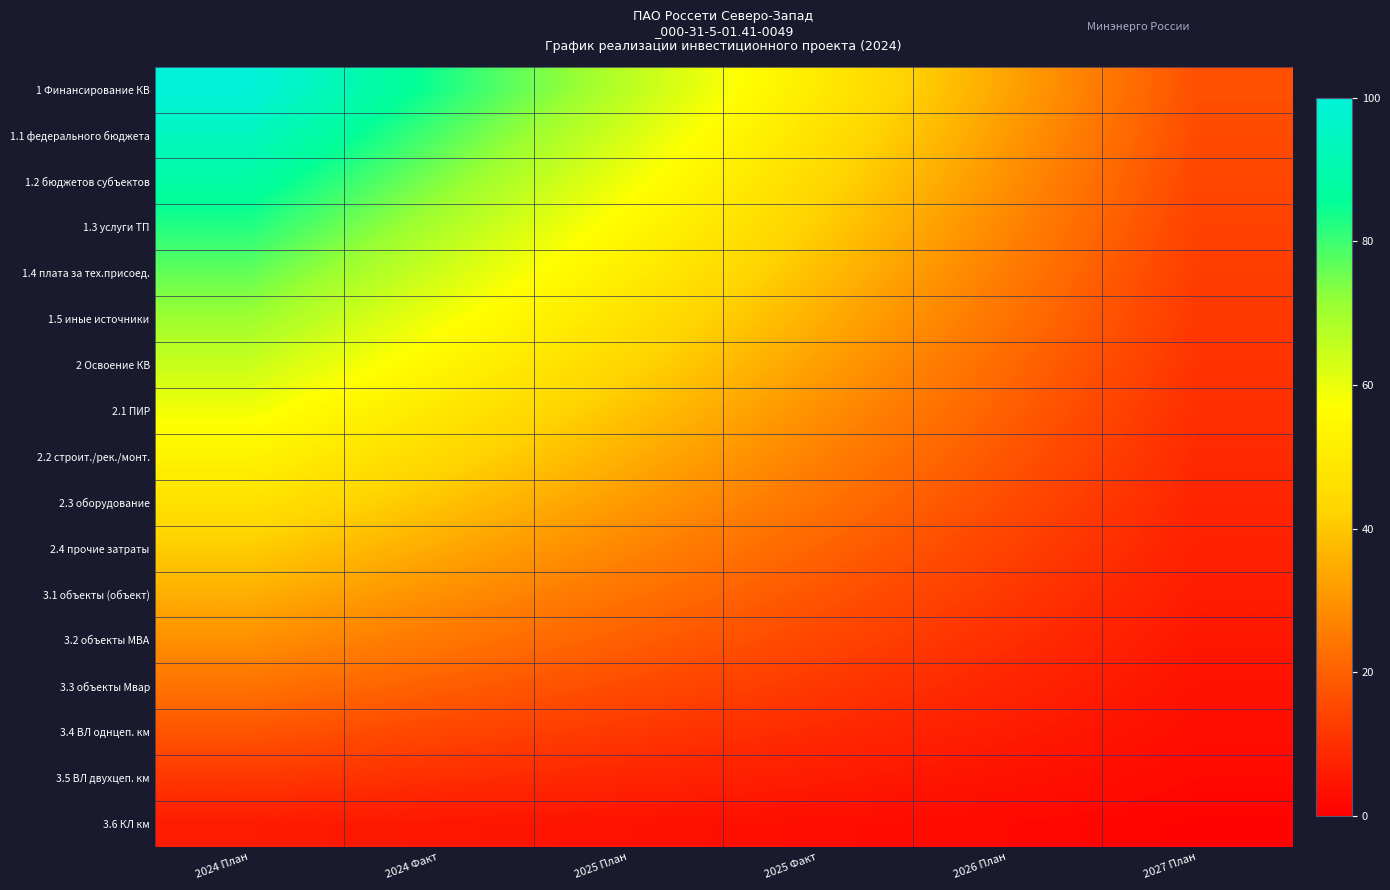

What is the greatest value displayed?

100.0